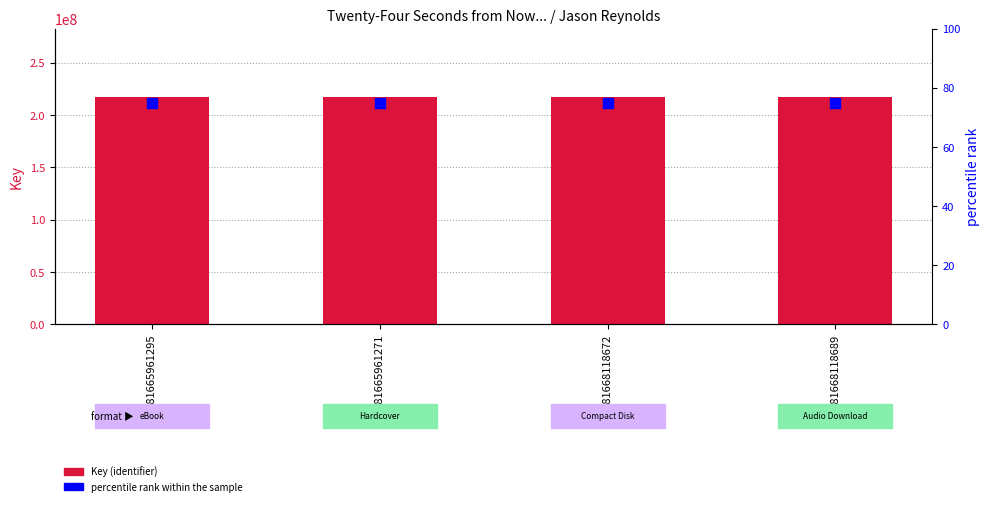

At which category is the sum across all series the highest?

9781665961295